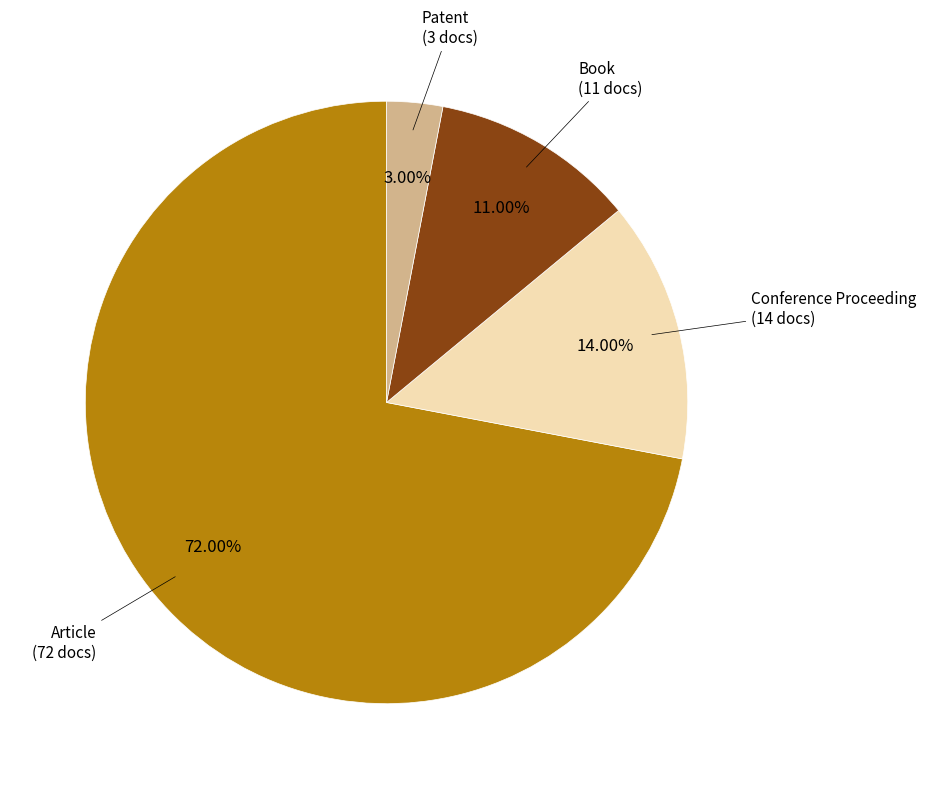

What is the ratio of the value at Book to the value at Conference Proceeding?

0.8